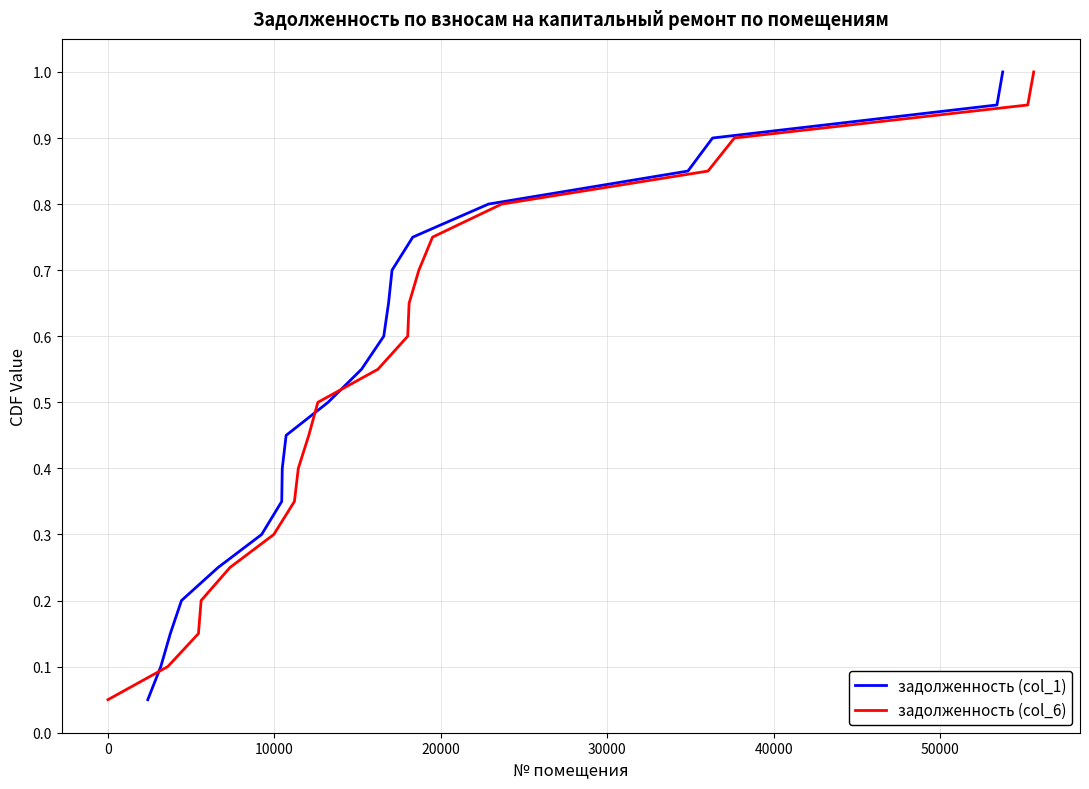

How many lines are shown in the chart?

2